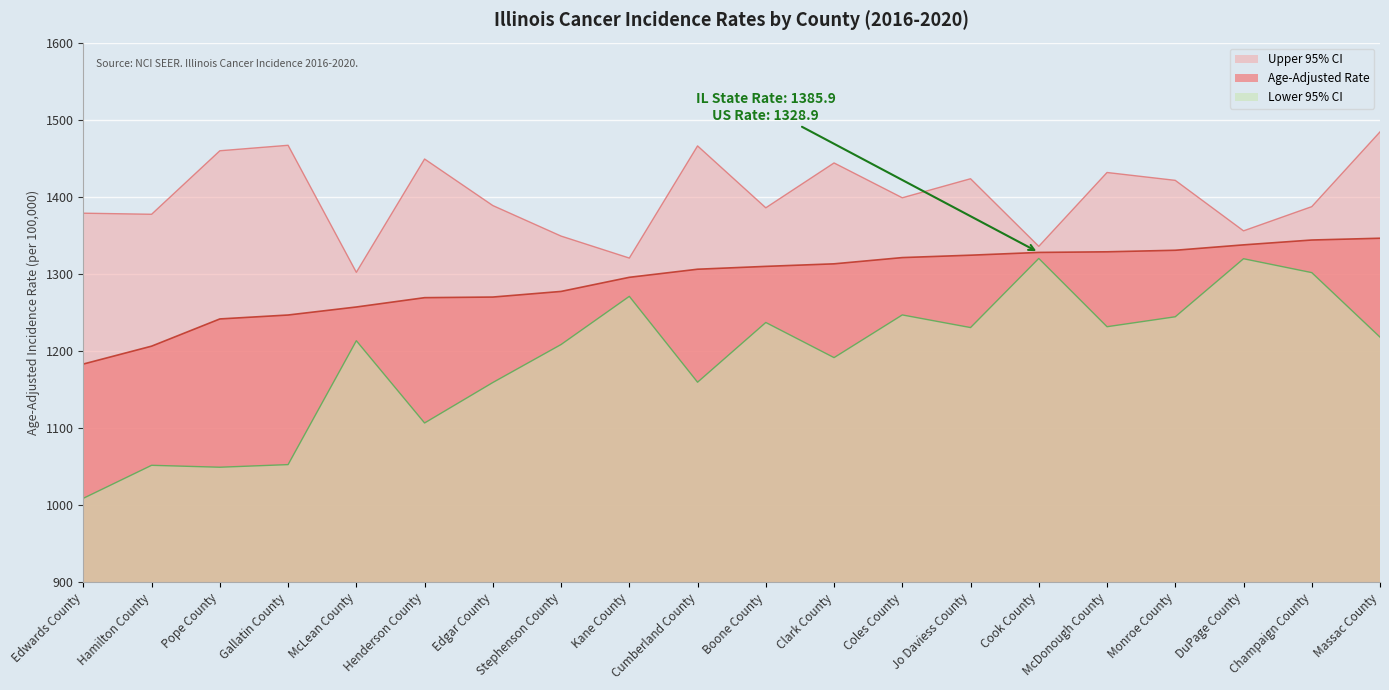

True or false: Age-Adjusted Rate and Upper 95% CI cross at least once.

False